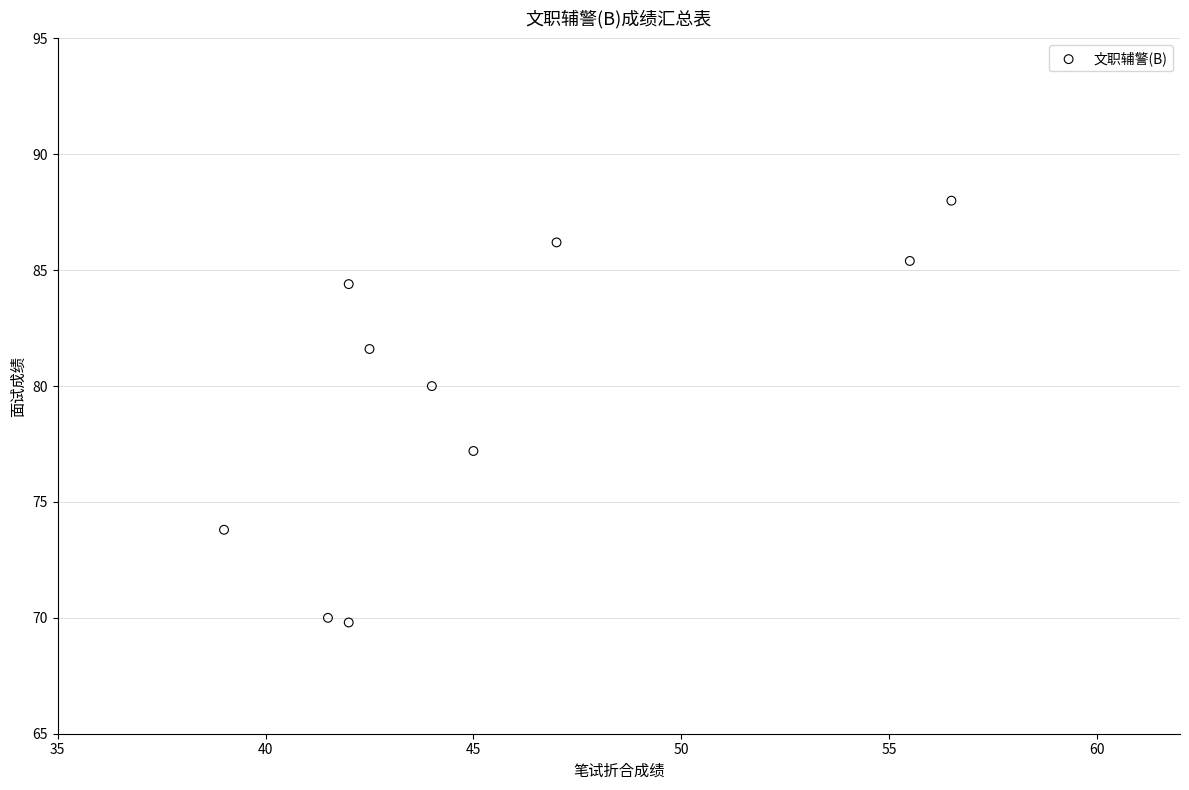

What is the range of X values (max minus min)?

17.5